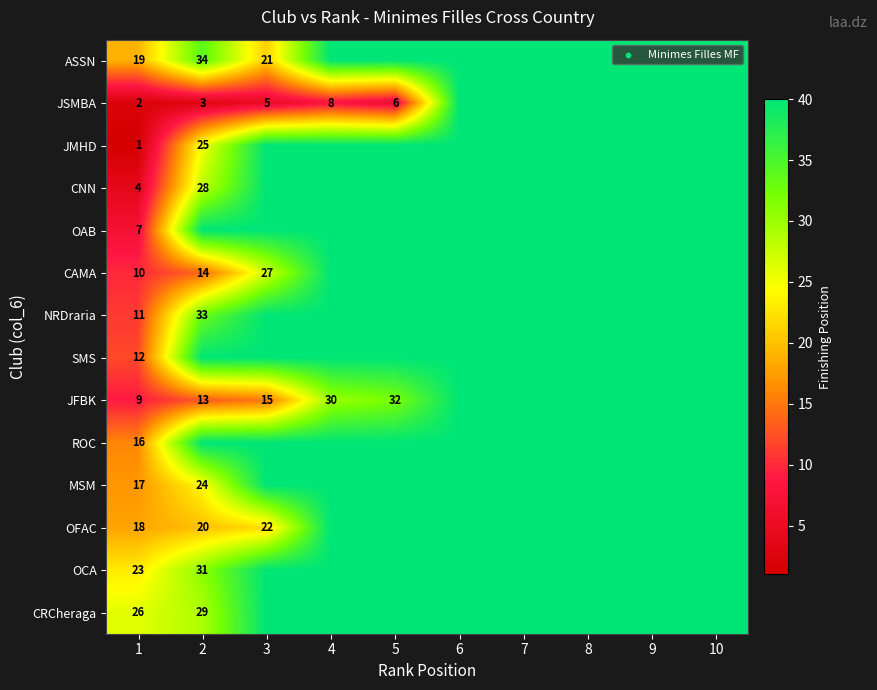

What is the minimum value shown in the chart?

1